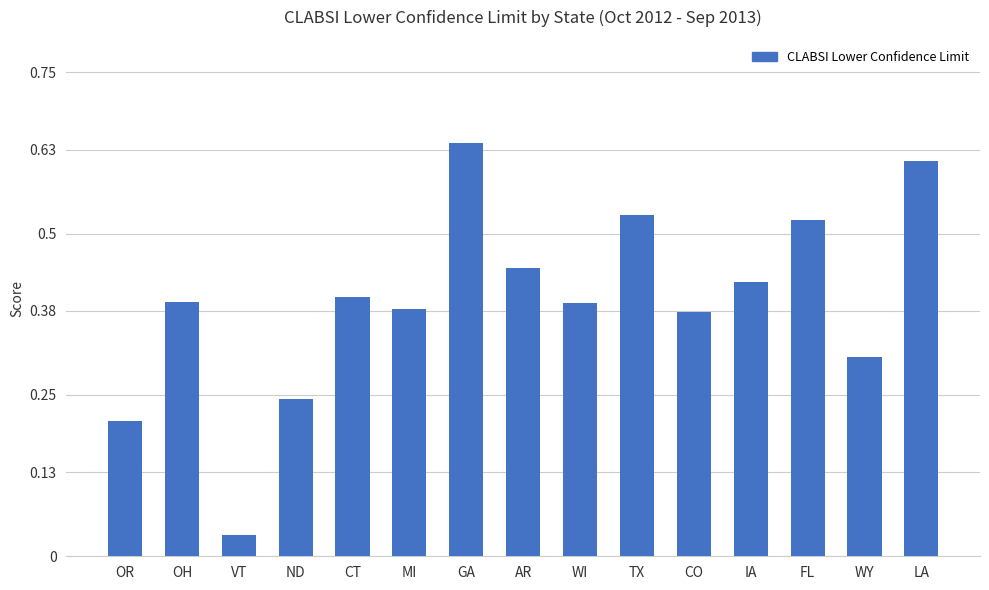

What position from the left is WY?

14